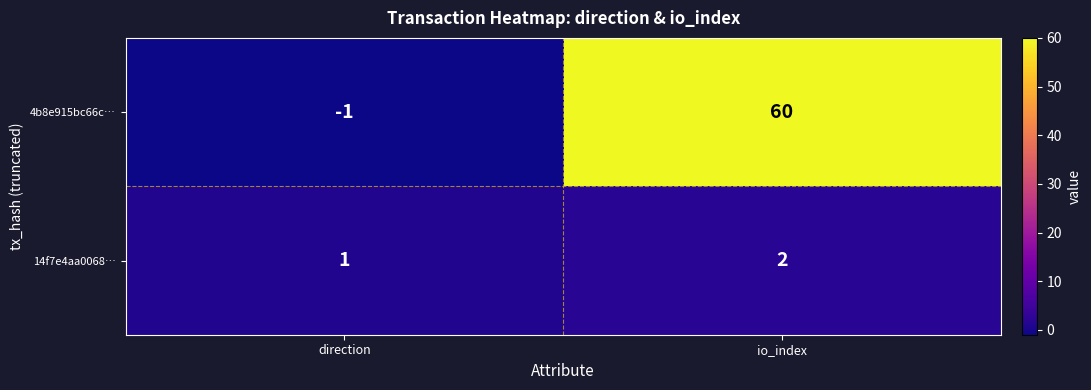

At which category does the chart reach its peak across all series?

io_index